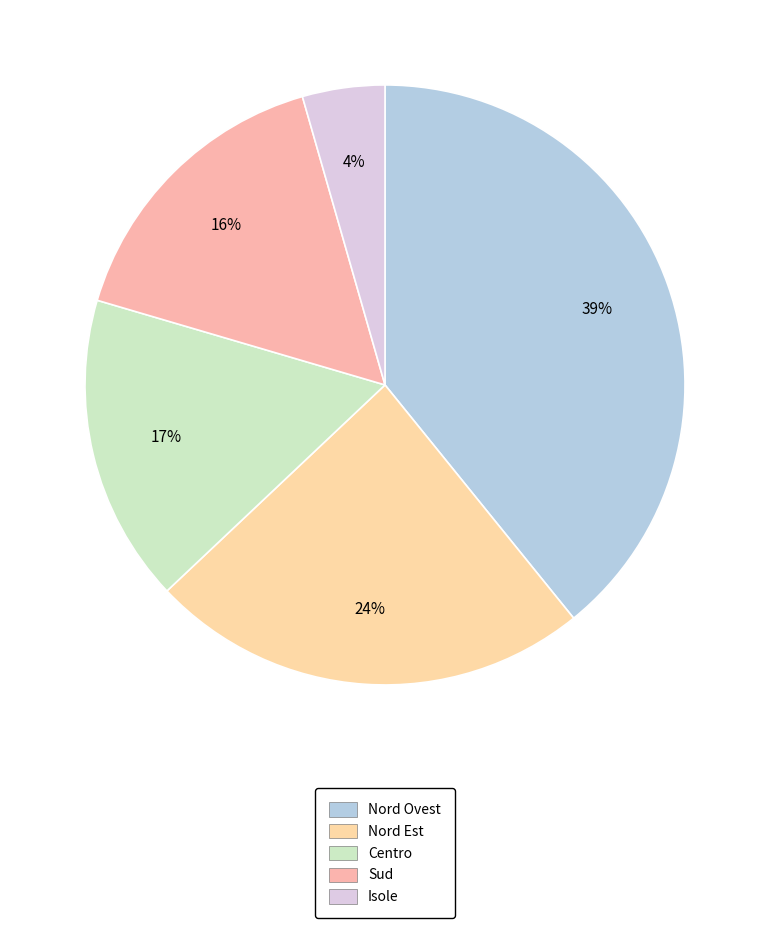

What percentage do Centro and Nord Ovest together represent?

55.8%